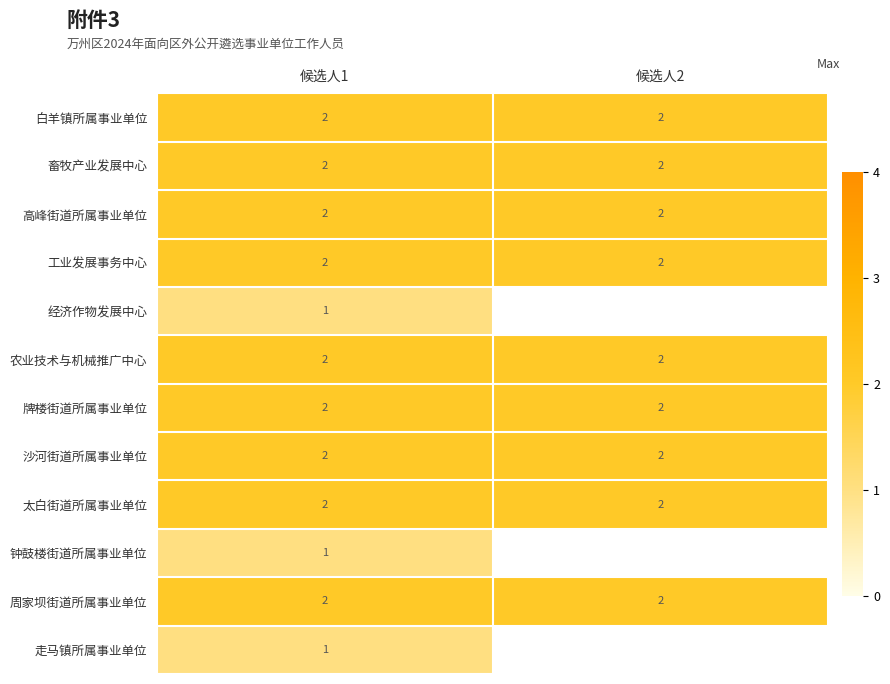

What is the smallest value displayed?

1.0